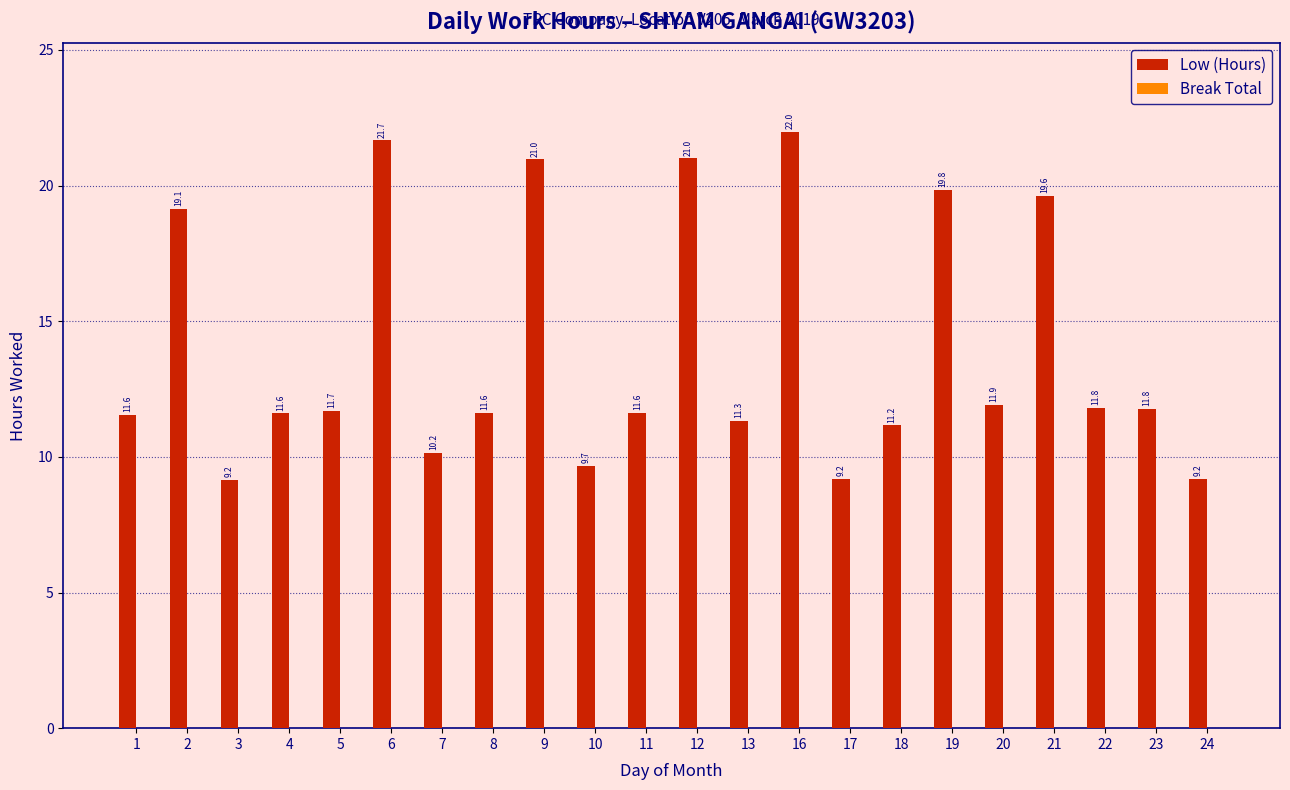

Which category has the lowest value across all series?

3